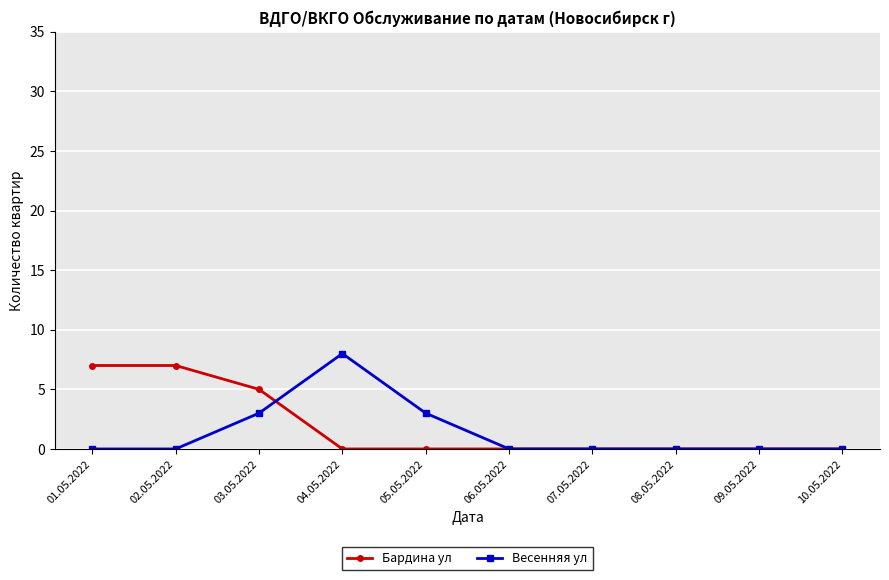

True or false: Весенняя ул has more than 0 interior local peaks.

True